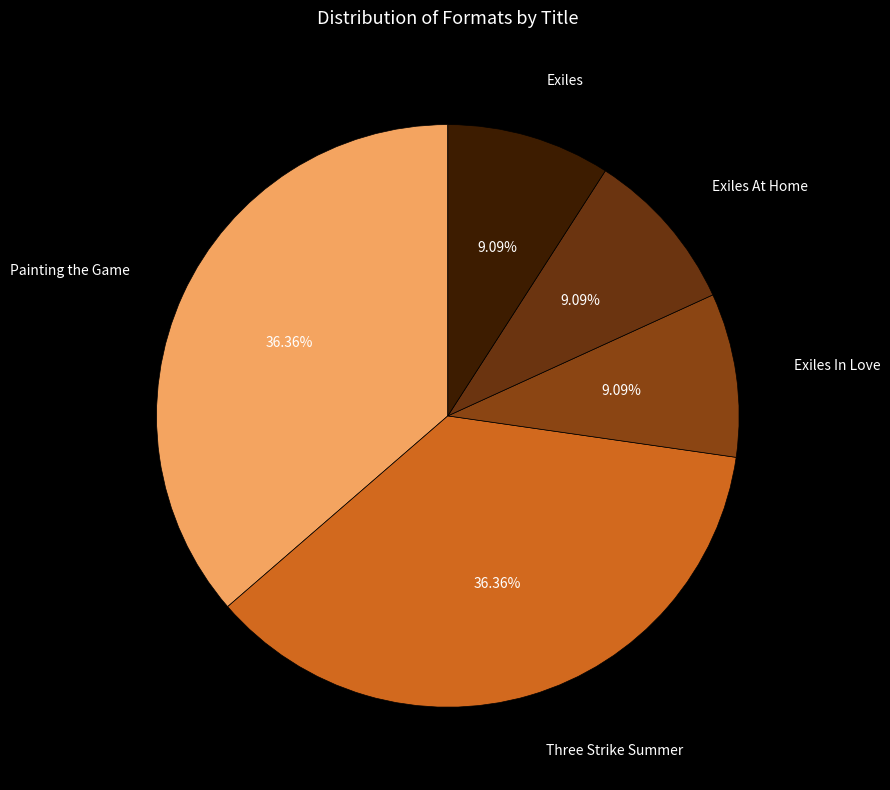

To the nearest percent, what is the difference between the Three Strike Summer and Exiles In Love slice percentages?

27%